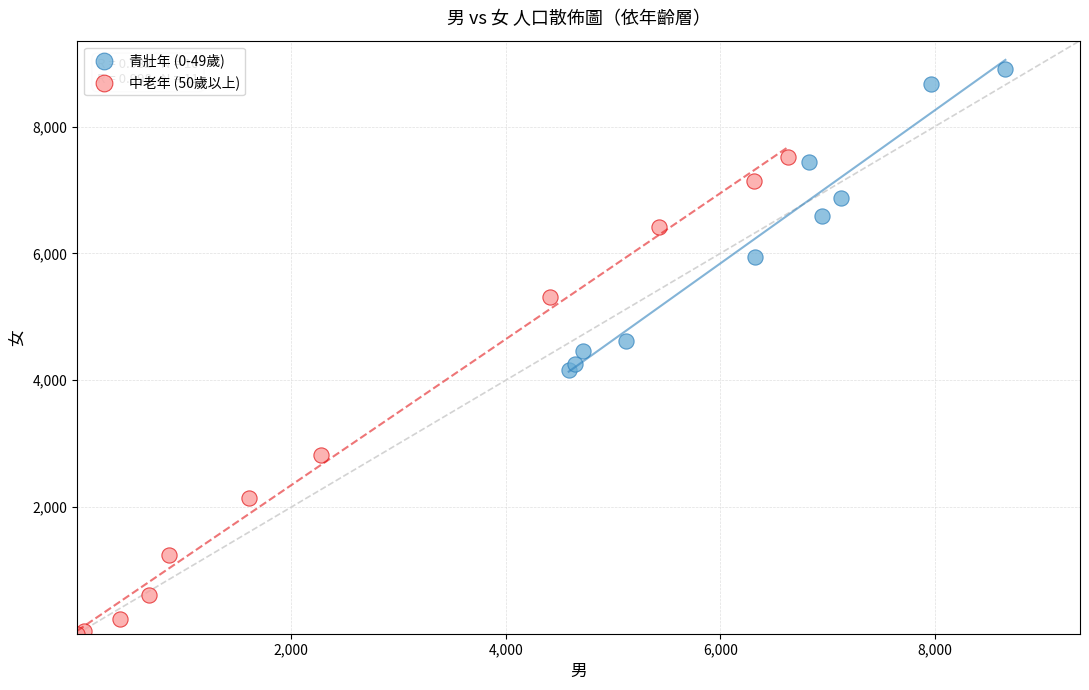

Which series contains the highest Y value?

青壯年 (0-49歲)